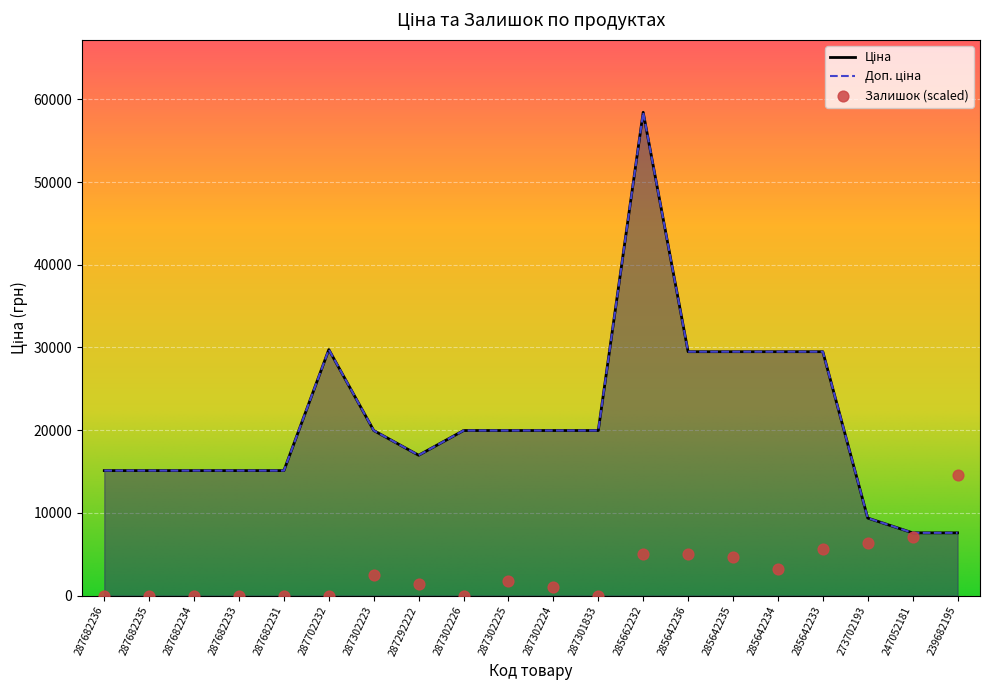

What are all the series names shown in the legend?

Ціна, Доп. ціна, Залишок